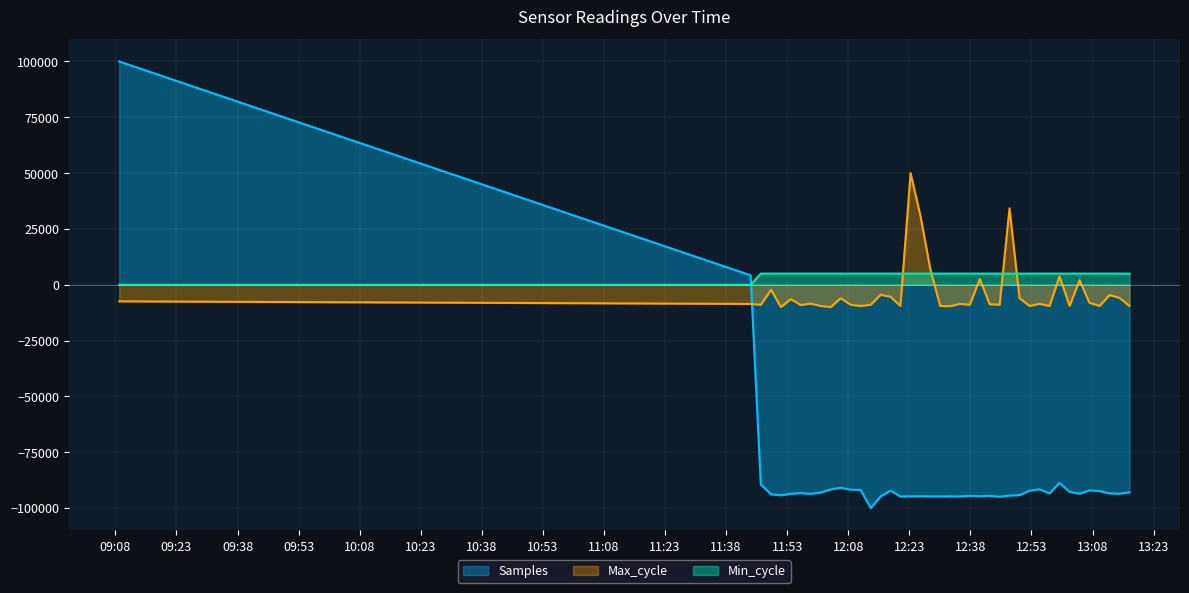

At which label is Samples closest to 0?

2024/01/20 11:44:01